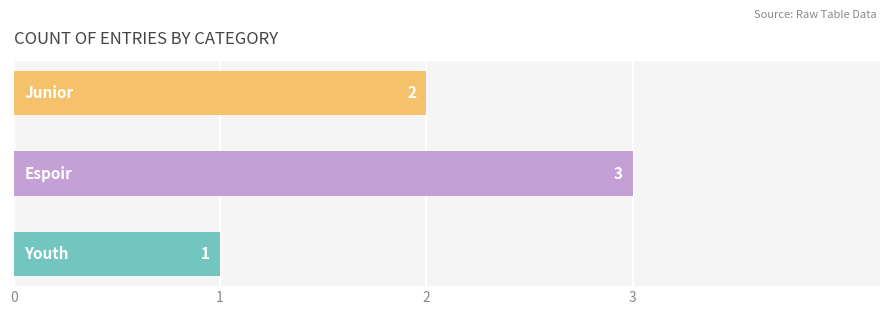

Reading bottom to top, extract all data points from this chart.

1	3	2